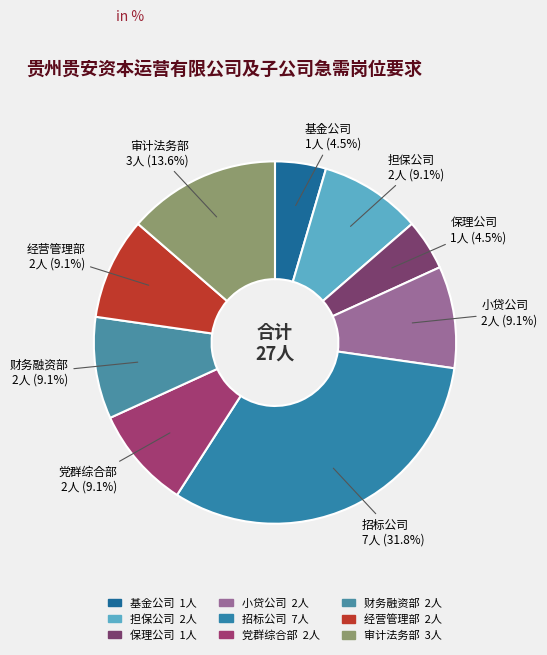

Approximately how many times larger is the value at 基金公司 compared to 小贷公司?

0.5